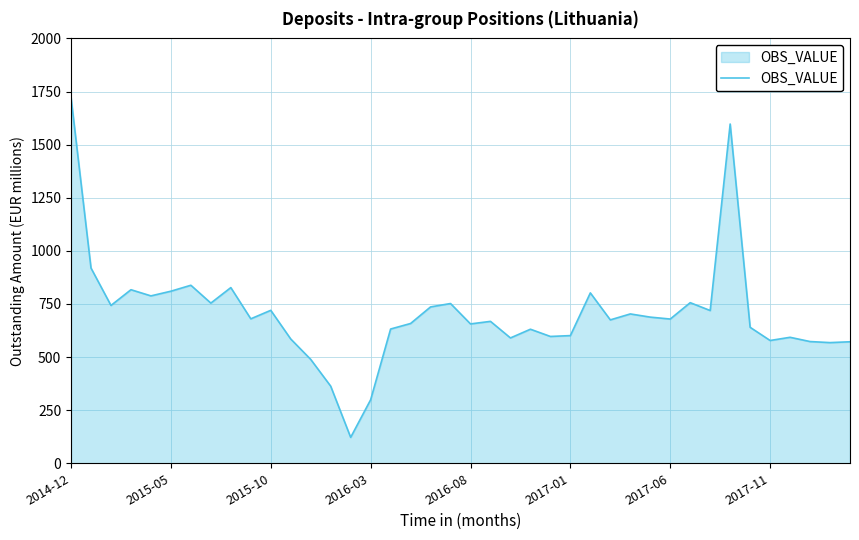

What is the minimum value shown in the chart?

122